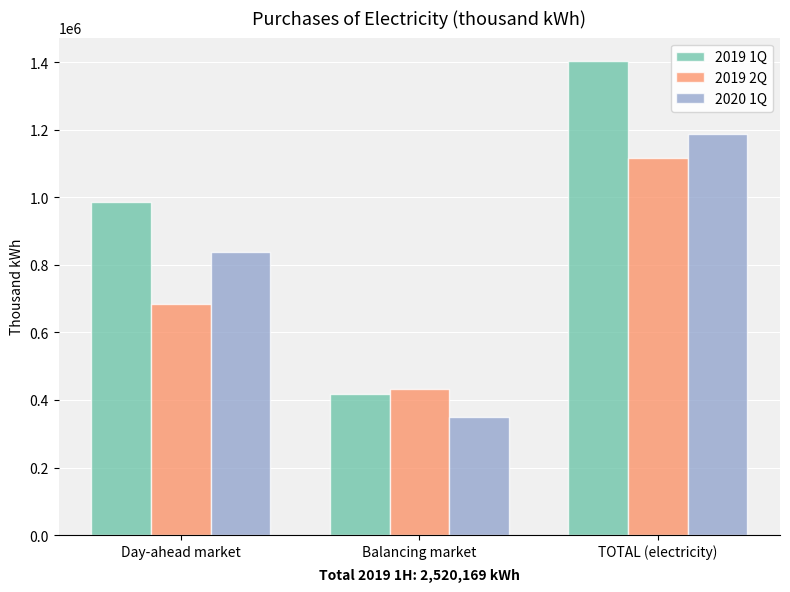

Reading right to left, transcribe all the data shown in this chart.

2019 1Q: 1402342.5	417221.4	985121.2
2019 2Q: 1117826.2	432830.3	684995.9
2020 1Q: 1186841.8	350037.9	836803.9